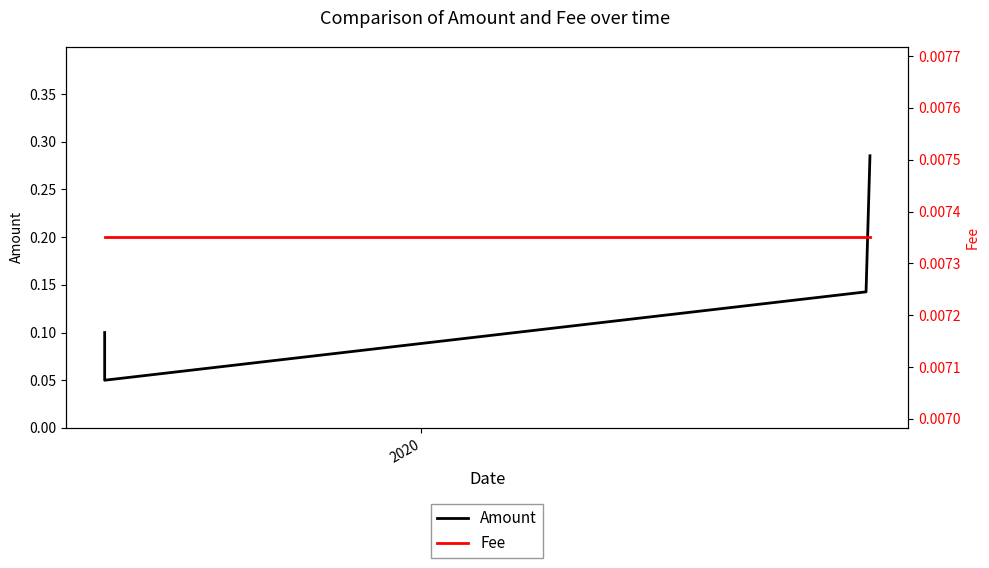

What is the maximum value for Amount?

0.3